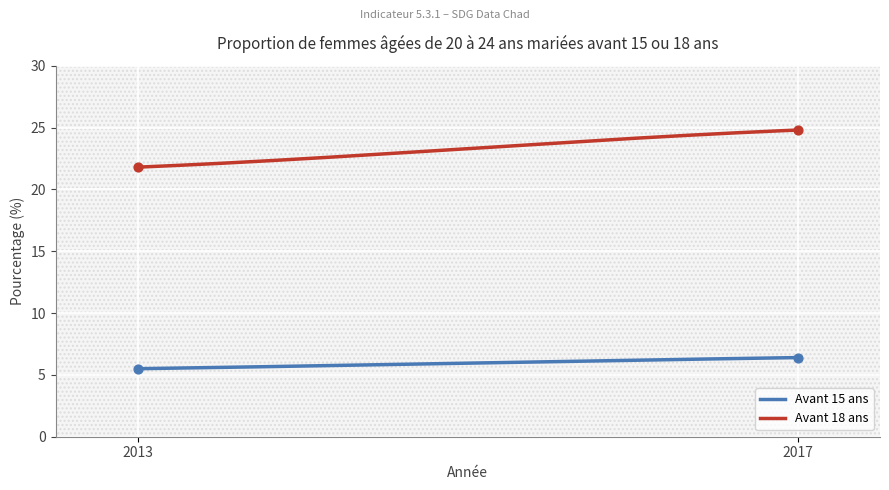

Which series has the largest total across all categories?

Avant 18 ans